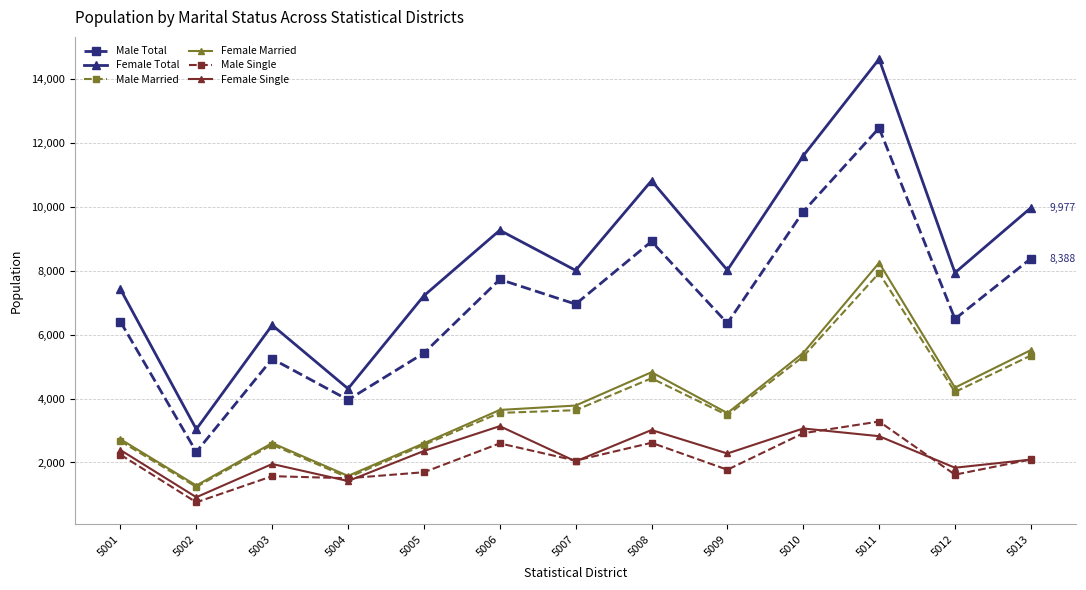

Which series has the largest total across all categories?

Female Total